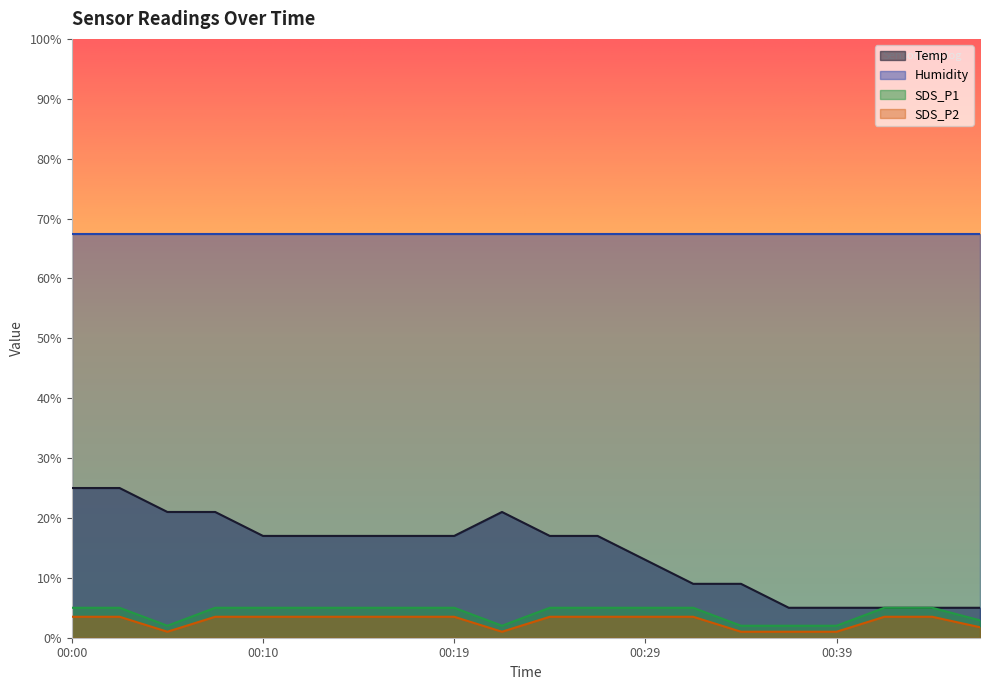

What is the sum of the Temp values at 00:24 and 00:39?

22.0